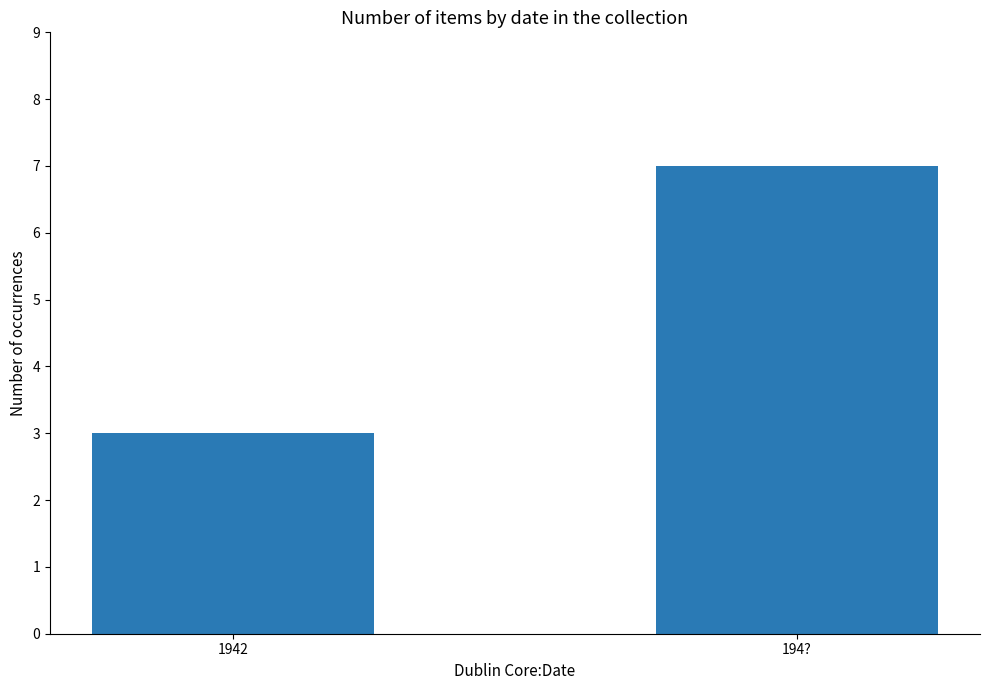

Are the bars horizontal?

No